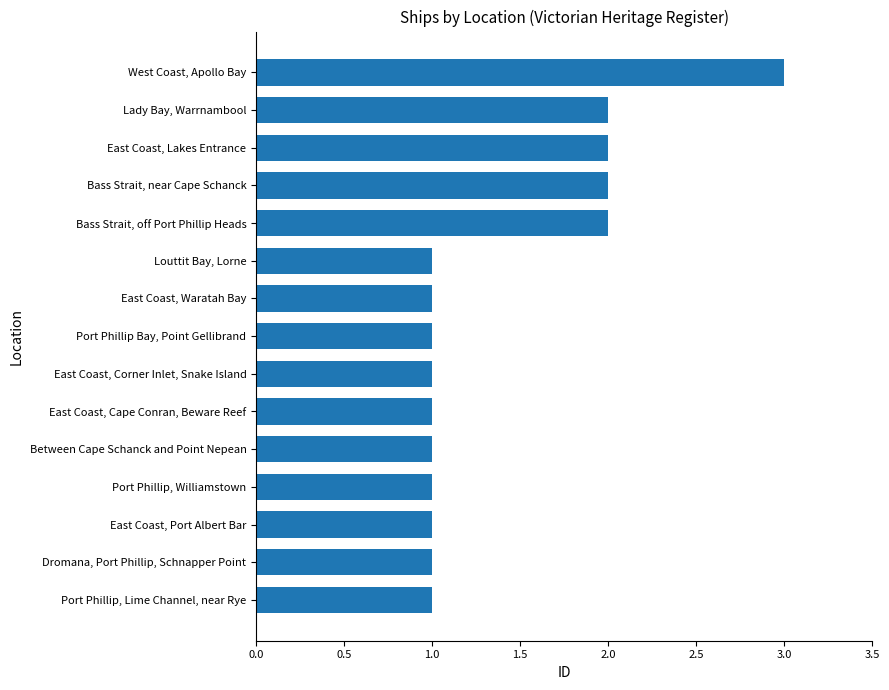

Approximately how many times larger is the value at Port Phillip, Williamstown compared to Port Phillip Bay, Point Gellibrand?

1.0